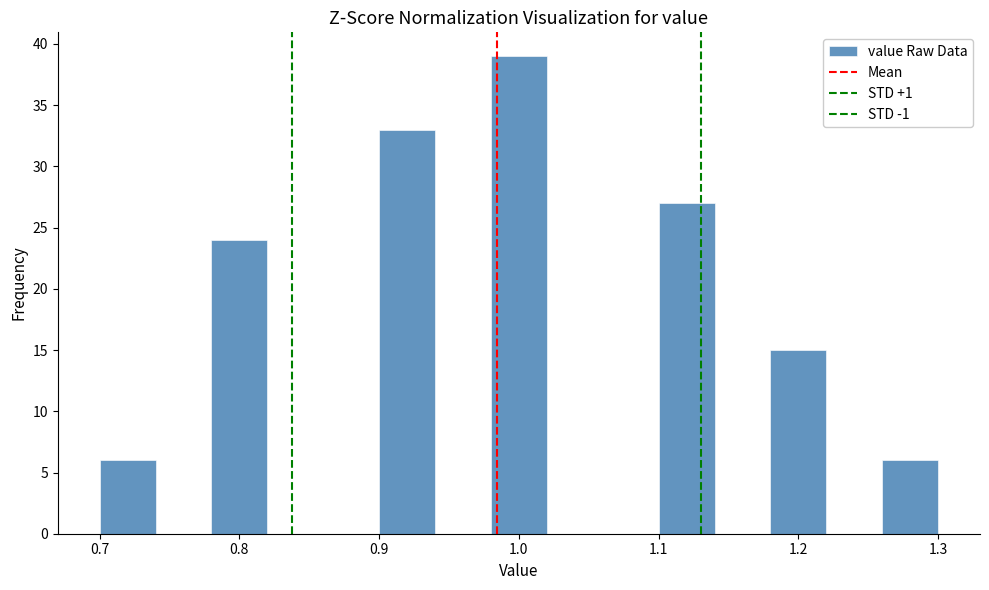

Reading left to right, list every bar in this chart as the range it spans on the x-axis followed by its height. The values are not printed on the chart, so give them approximately, as read against the axis.

0.70 to 0.74: 6
0.74 to 0.78: 0
0.78 to 0.82: 24
0.82 to 0.86: 0
0.86 to 0.90: 0
0.90 to 0.94: 33
0.94 to 0.98: 0
0.98 to 1.02: 39
1.02 to 1.06: 0
1.06 to 1.10: 0
1.10 to 1.14: 27
1.14 to 1.18: 0
1.18 to 1.22: 15
1.22 to 1.26: 0
1.26 to 1.30: 6